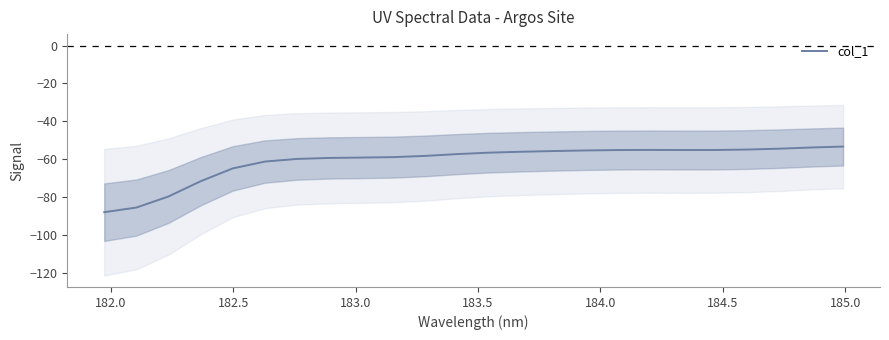

True or false: the data has more than 1 interior local peaks.

False